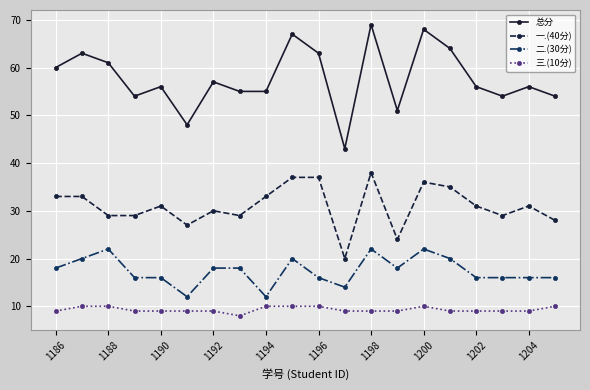

List the series in order of their peak value, lowest first.

三.(10分), 二.(30分), 一.(40分), 总分